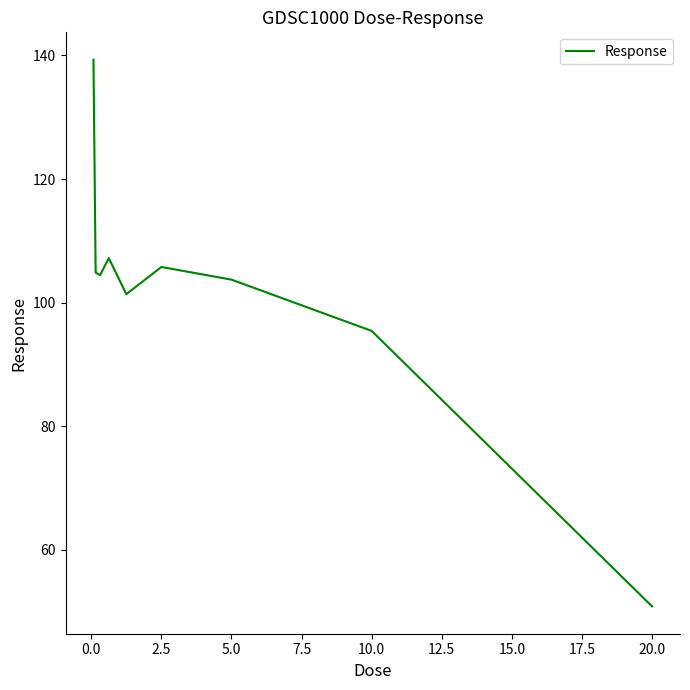

What is the minimum value shown in the chart?

50.9